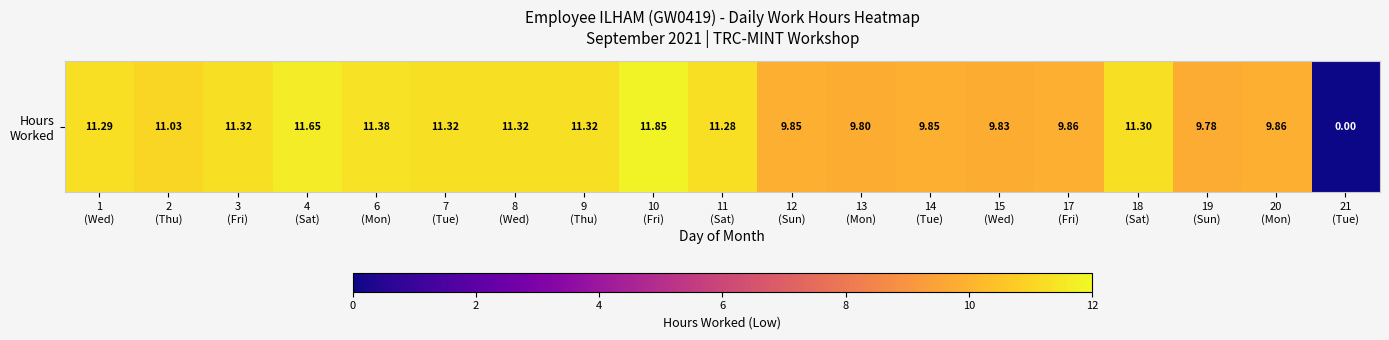

What is the sum of the values at 3
(Fri) and 6
(Mon)?

22.7